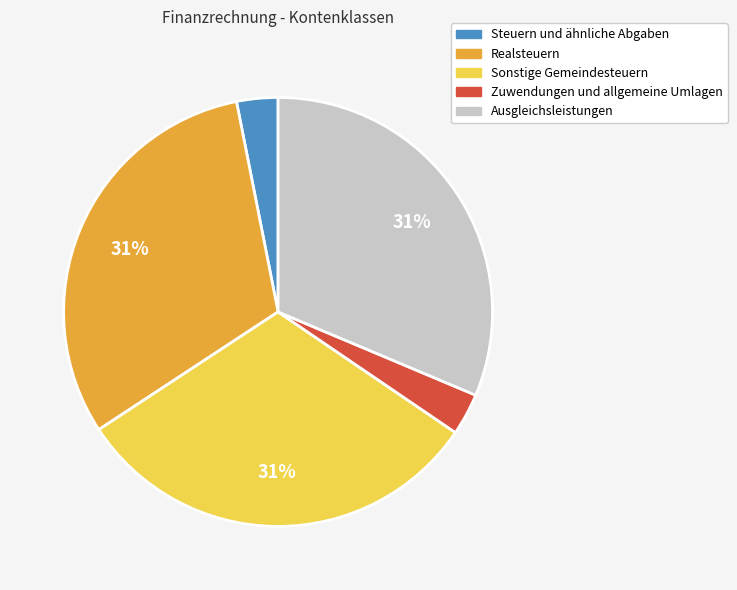

To the nearest percent, what percentage of the pie is Zuwendungen und allgemeine Umlagen?

3%